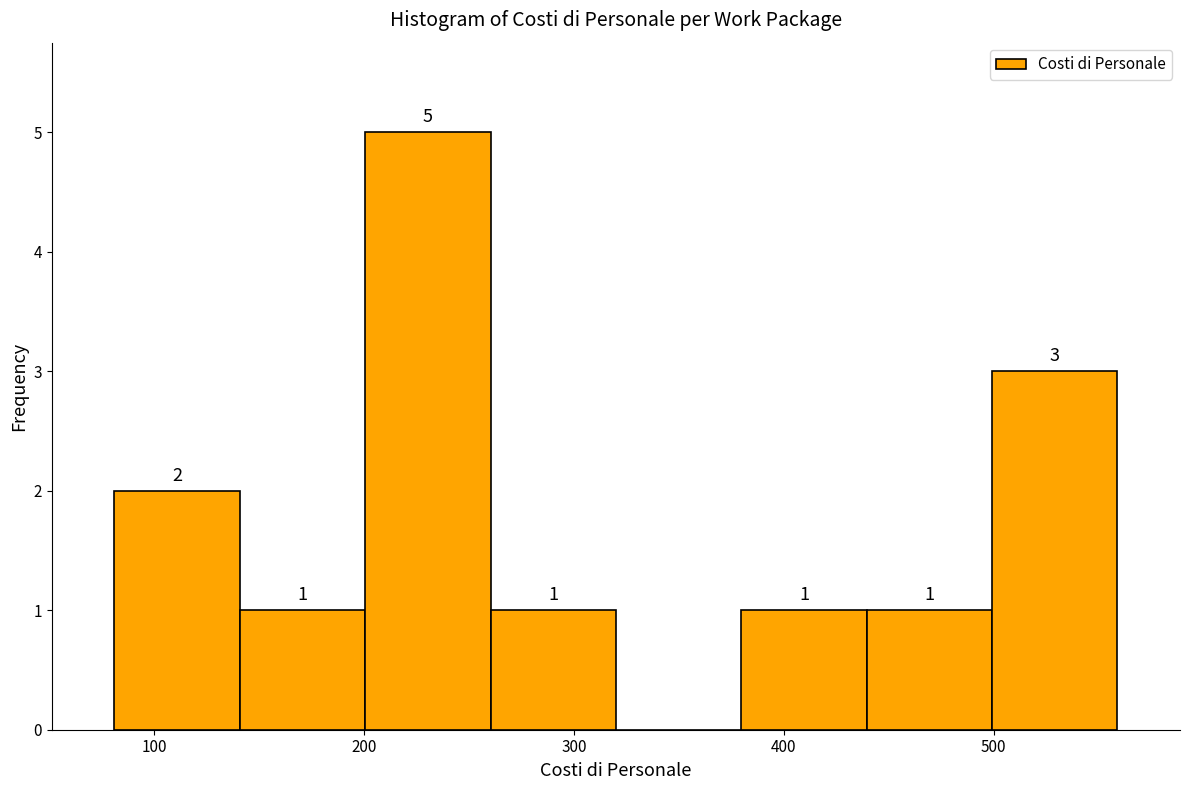

Over which range of the x-axis is the bar tallest?

200 to 260